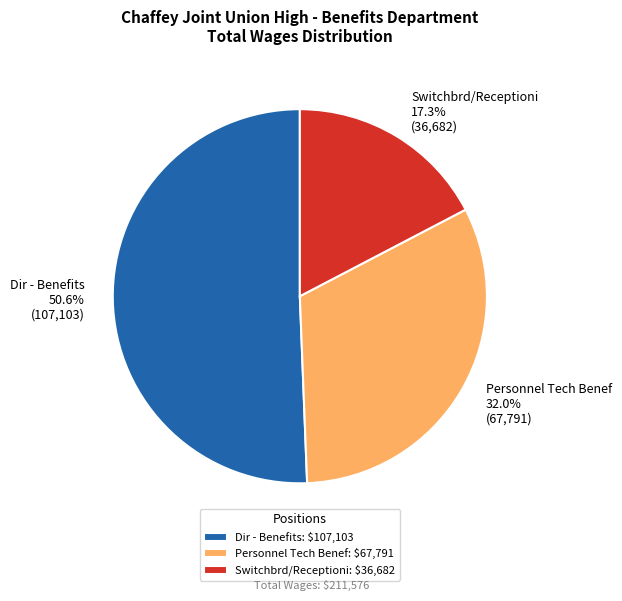

Which category accounts for the majority?

Dir - Benefits